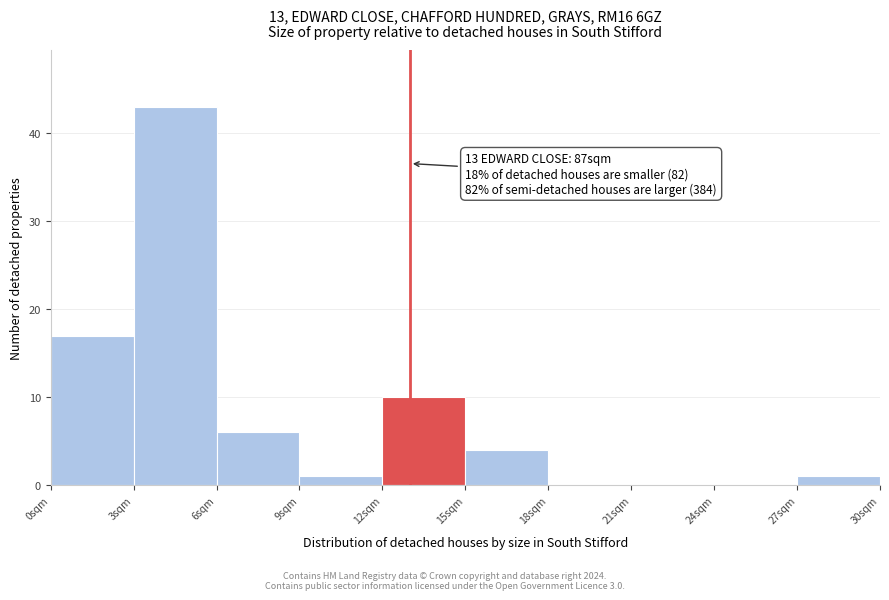

Over which range of the x-axis is the bar tallest?

3 to 6